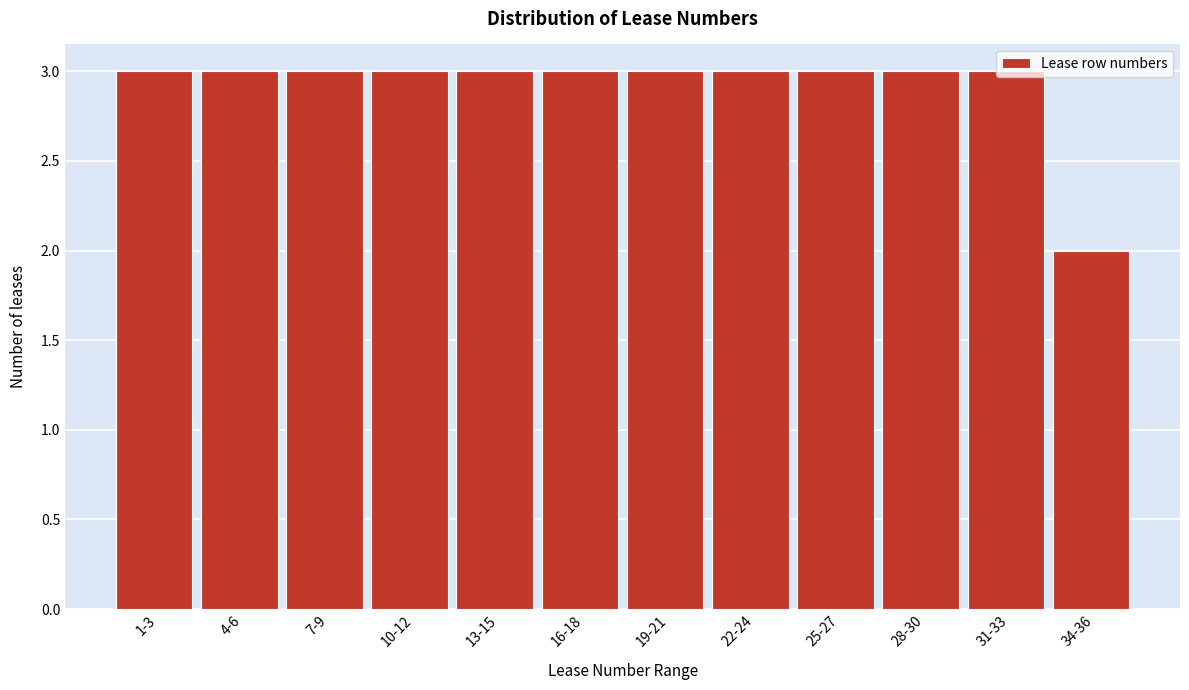

Which label corresponds to the smallest value in the chart?

34-36